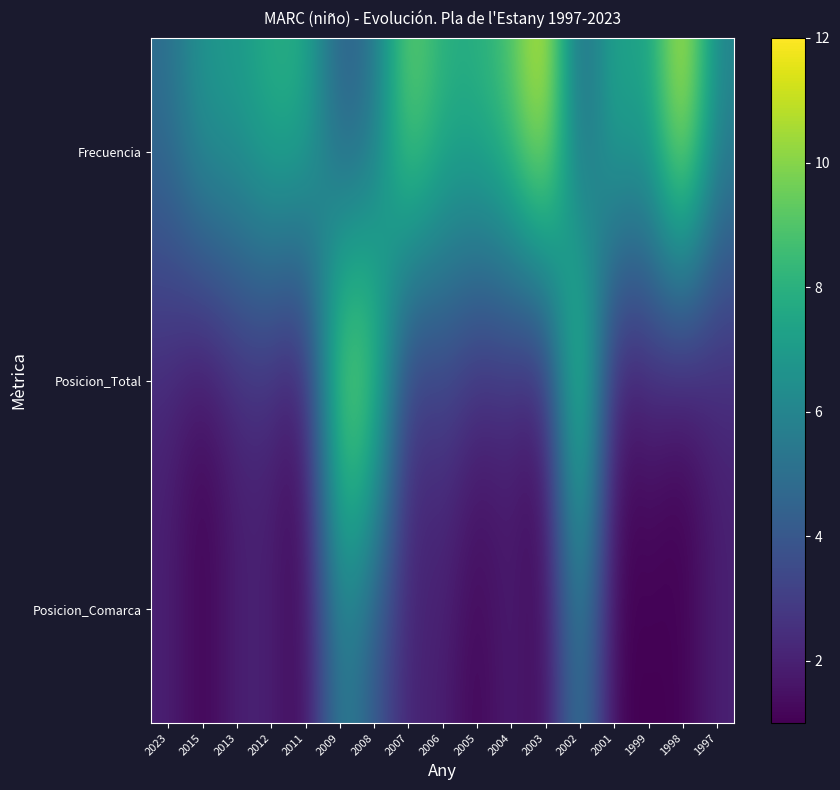

What is the maximum value shown in the chart?

12